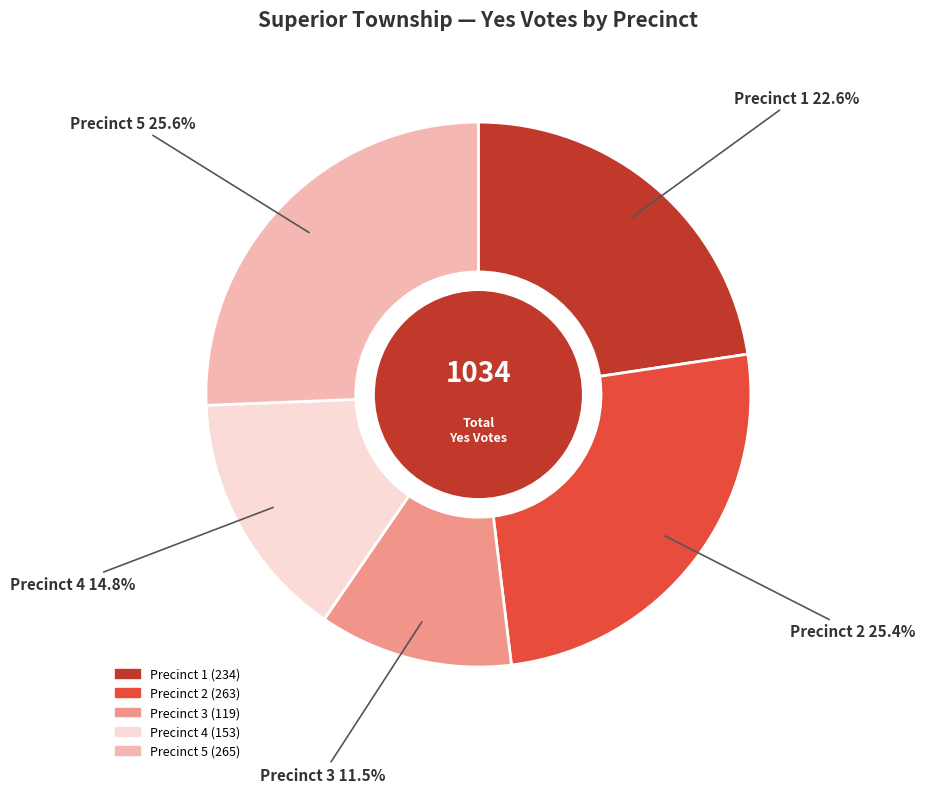

Does any single category account for the majority?

No